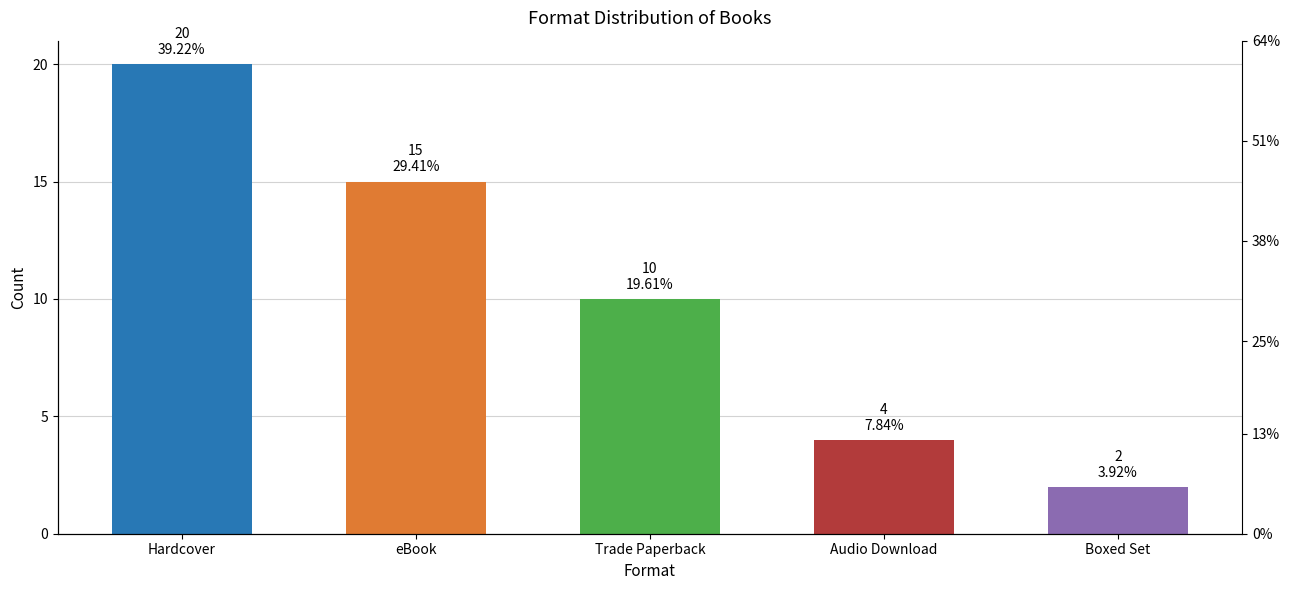

What is the difference between the maximum and second lowest values?

16